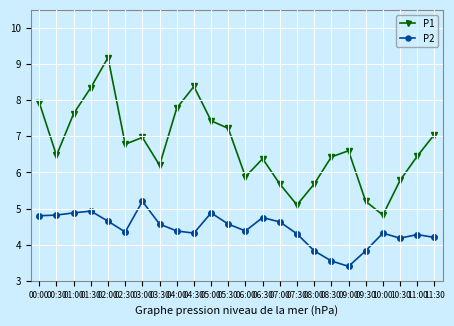

What position from the left is 09:00?

19